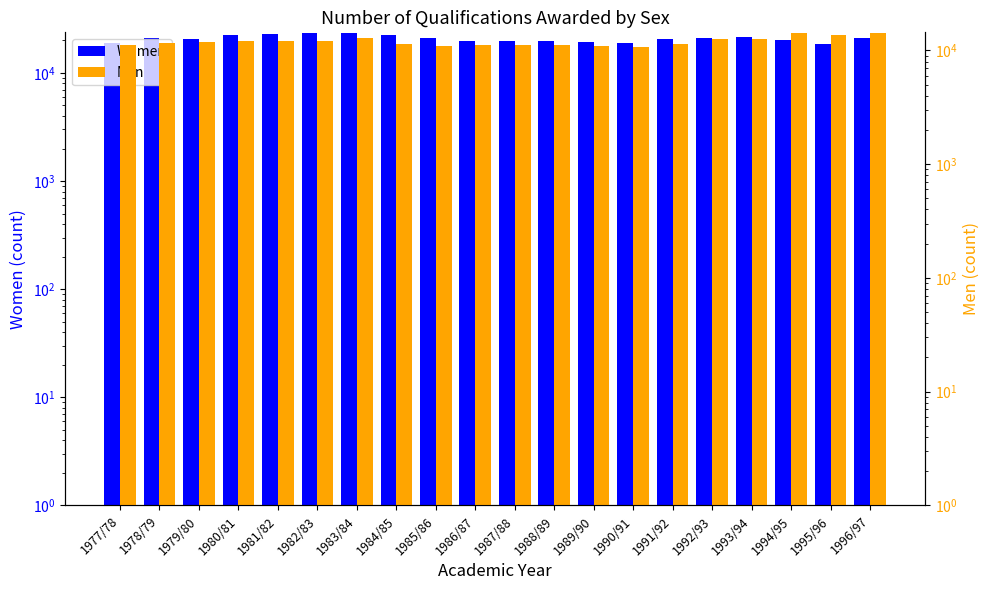

At which category is the sum across all series the highest?

1983/84